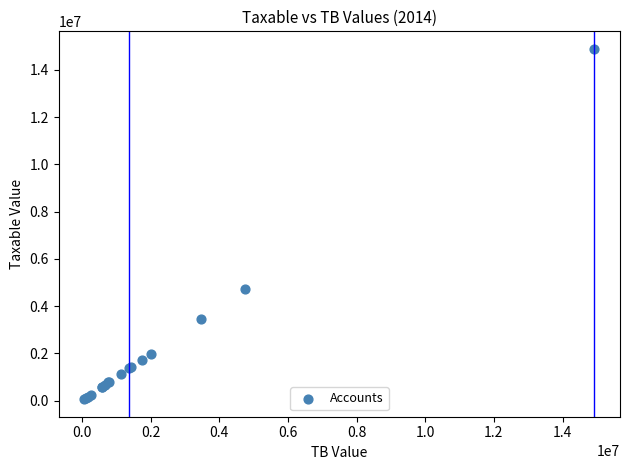

What Y value in the scatter plot is closest to 7474836?

4731146.9